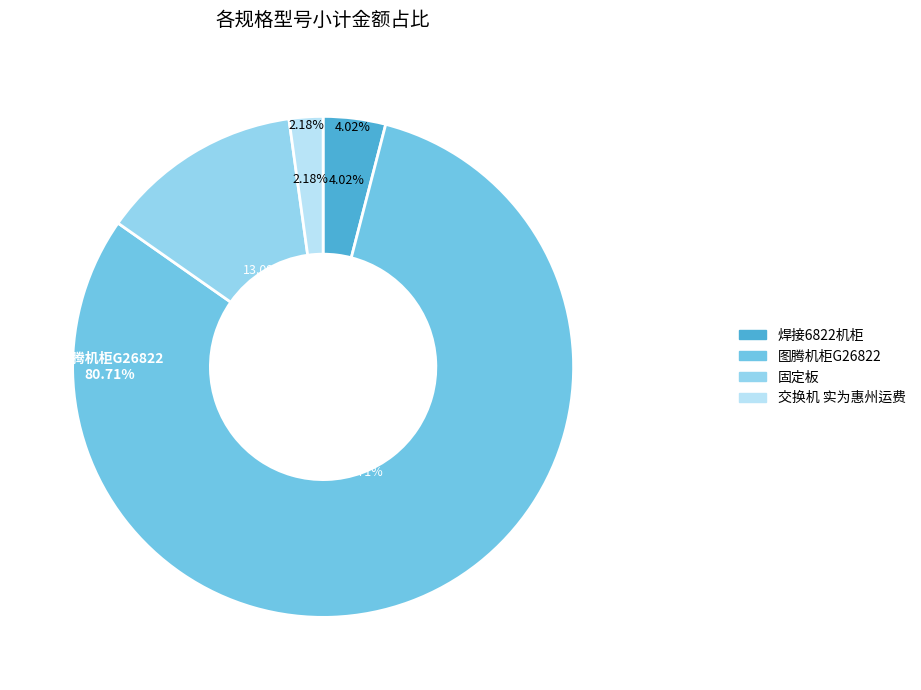

Combined, do 固定板 and 焊接6822机柜 account for over 50%?

No